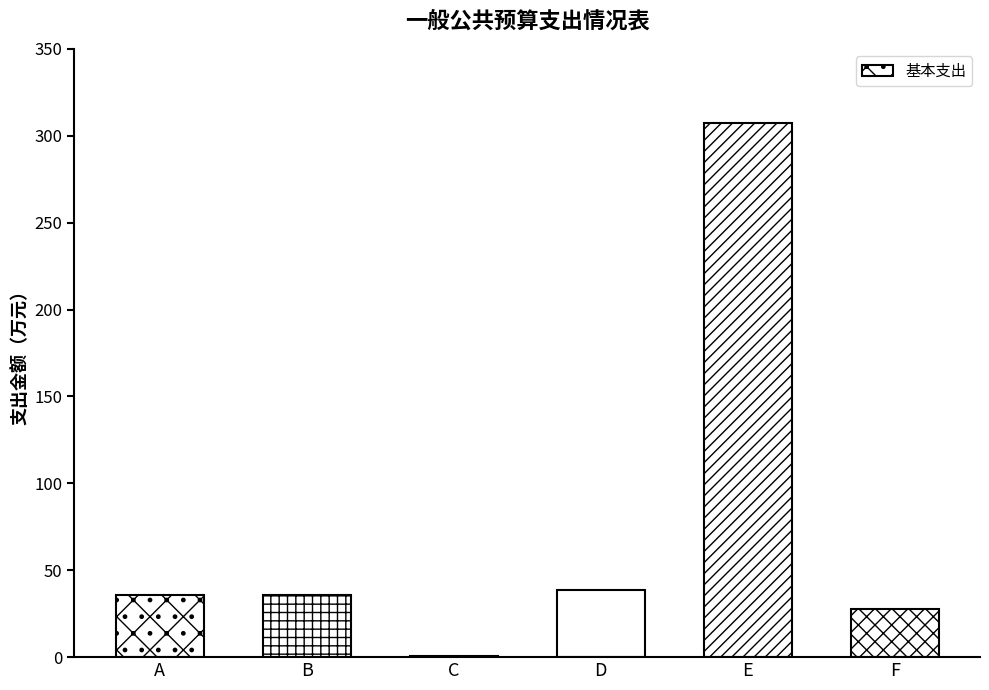

True or false: the data shows 20.6 at D.

False